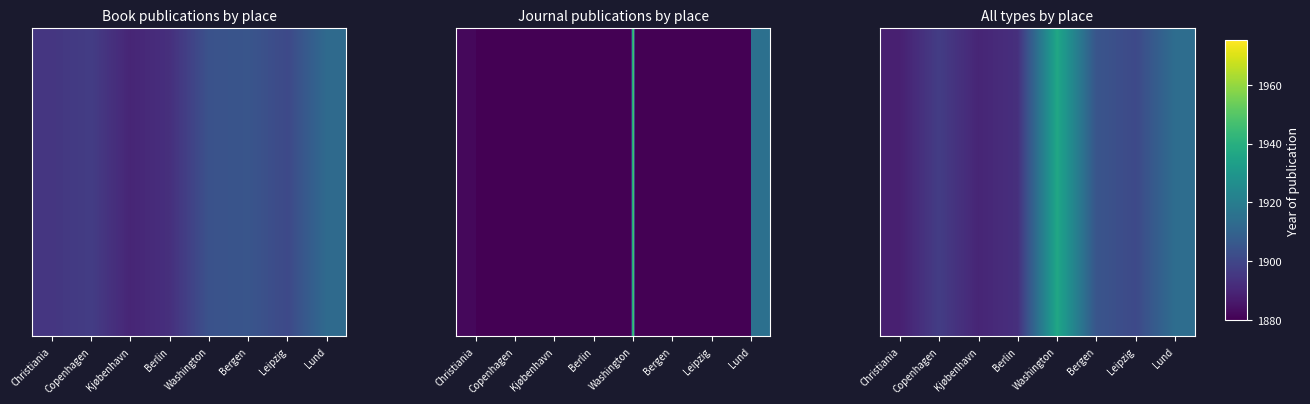

At how many categories does at least one series exceed 1898?

4